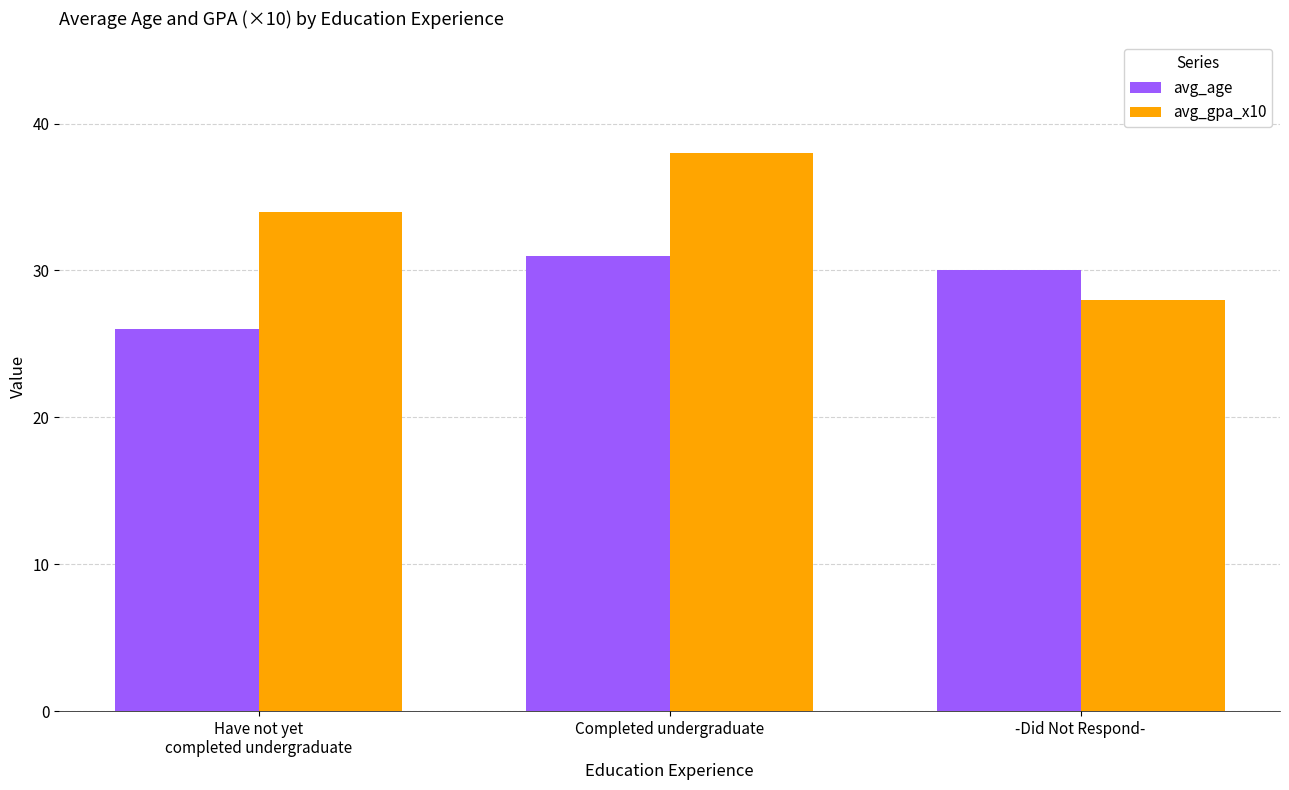

List the series in order of their overall mean, lowest first.

avg_age, avg_gpa_x10